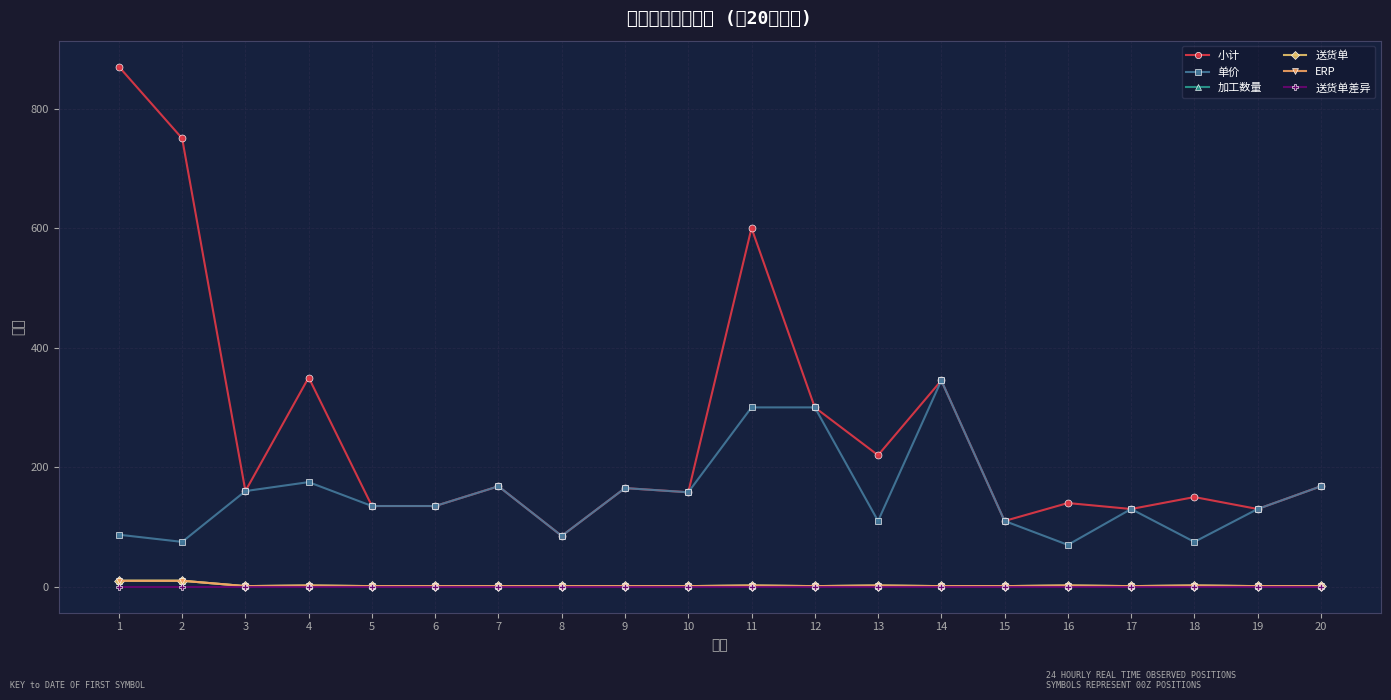

Where is 小计 nearest to the value 477?

11